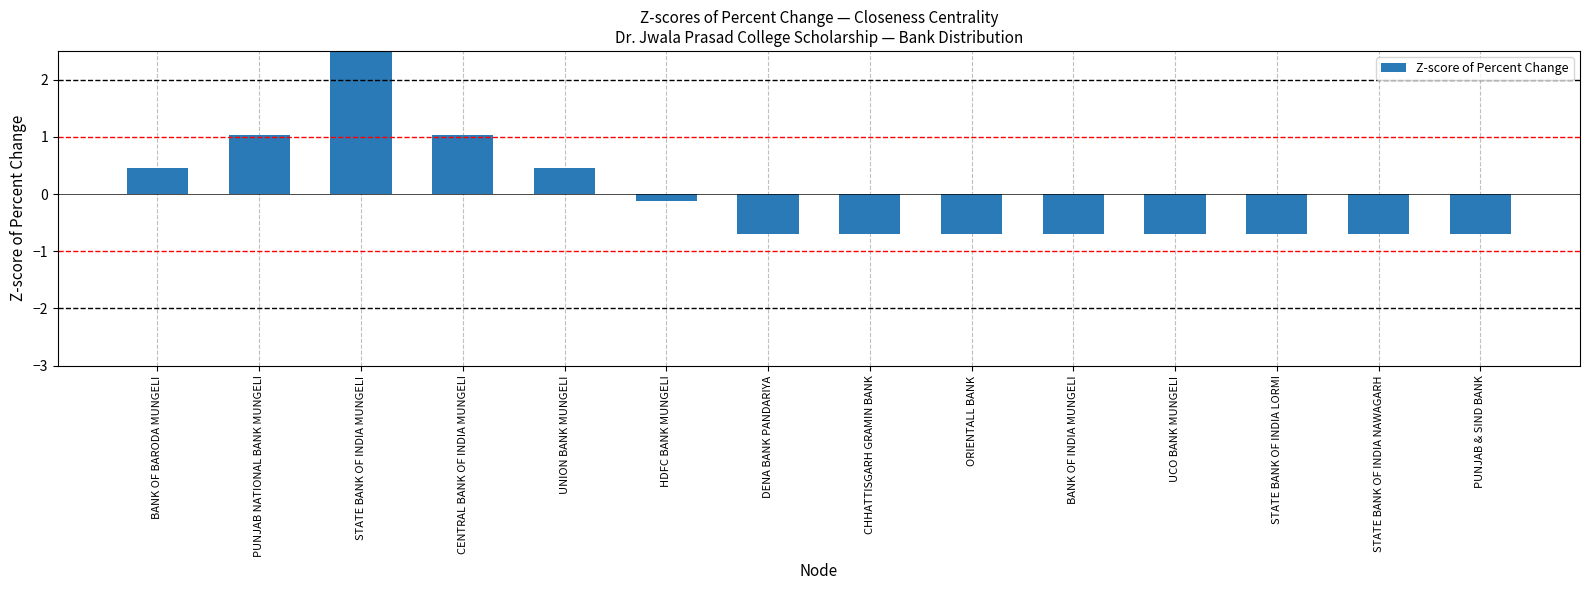

What is the label of the 8th bar from the right?

DENA BANK PANDARIYA